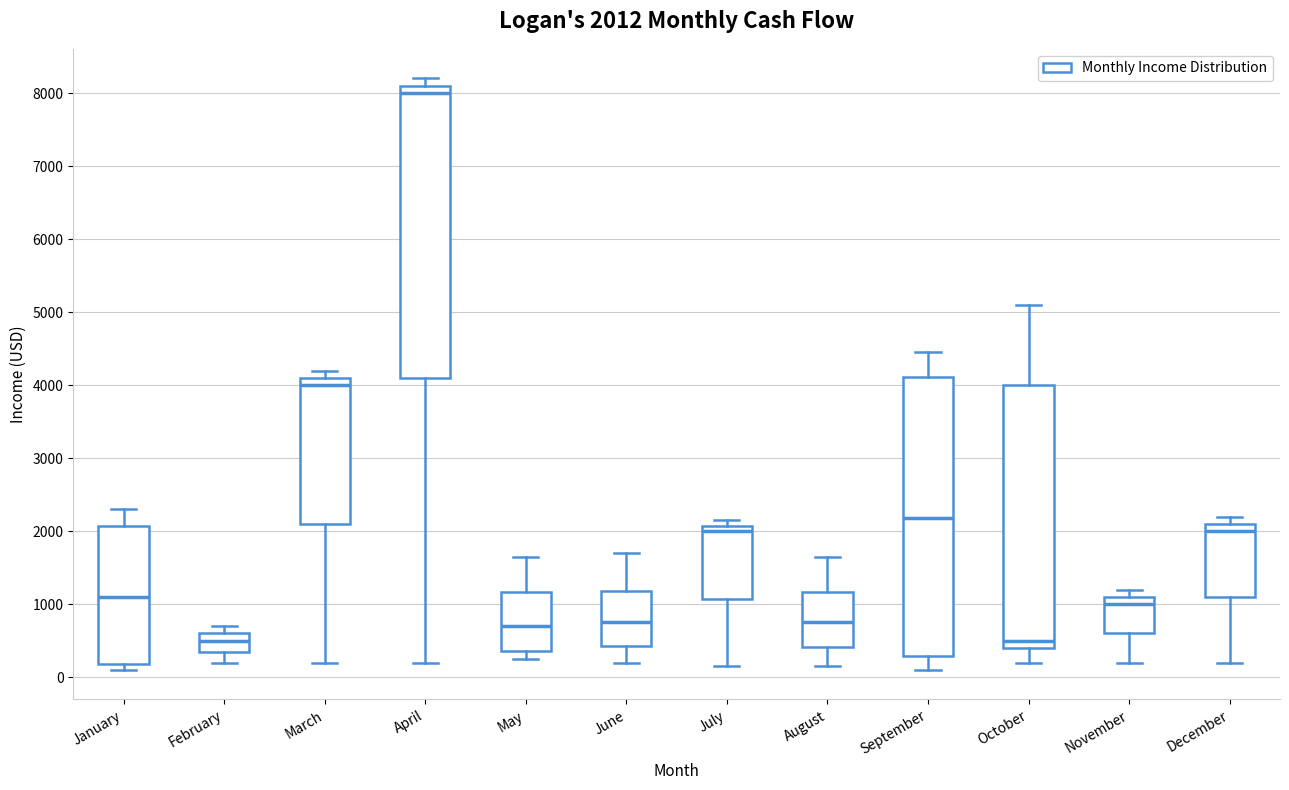

Which box has the highest median line?

April